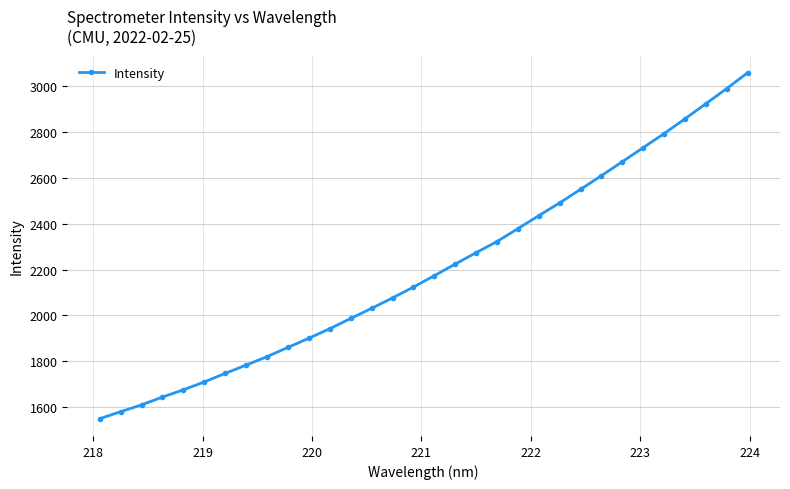

What is the value of the 14th point from the left?

2031.2